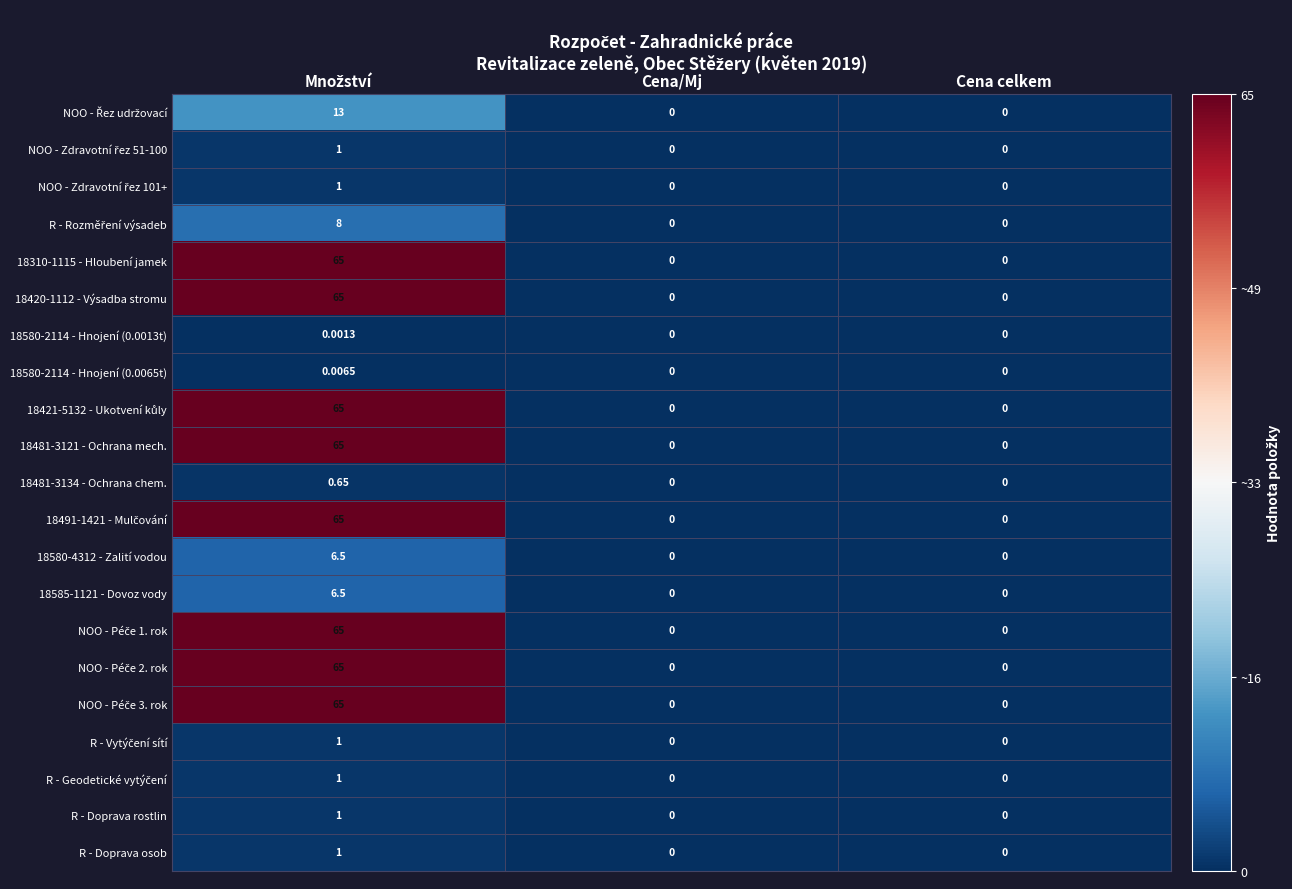

Count the number of categories in the chart.

3